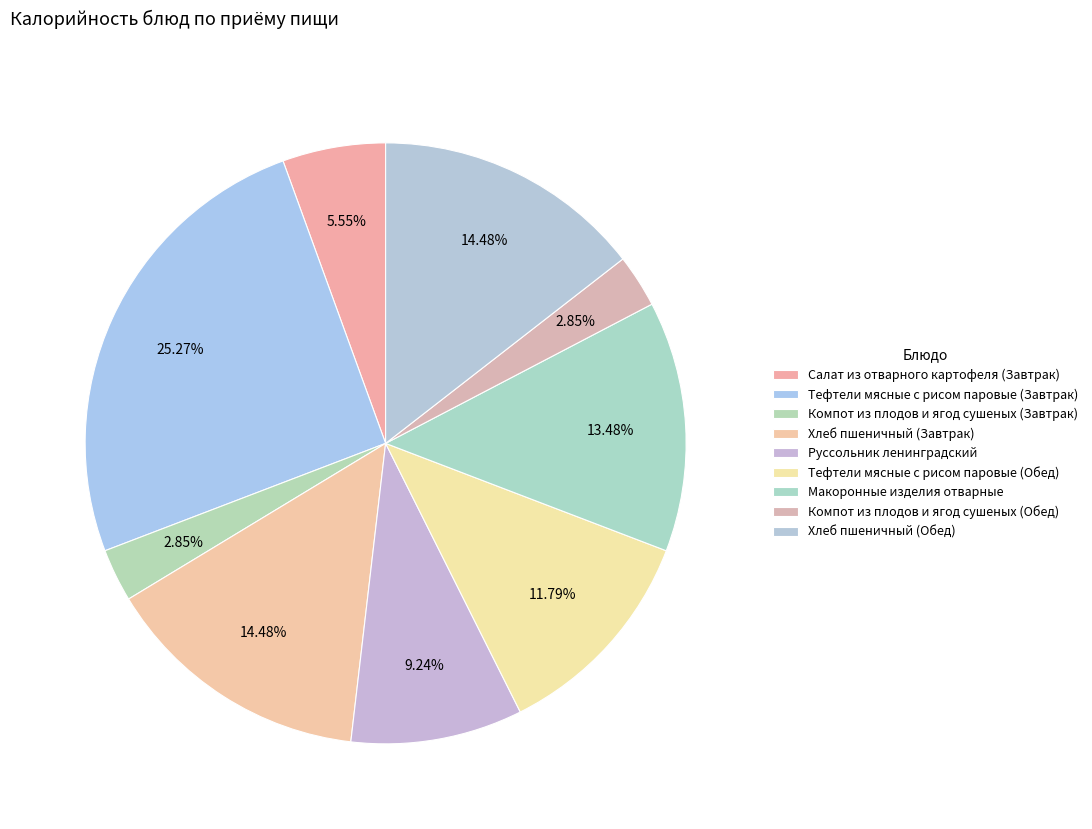

Count the number of slices in the pie.

9